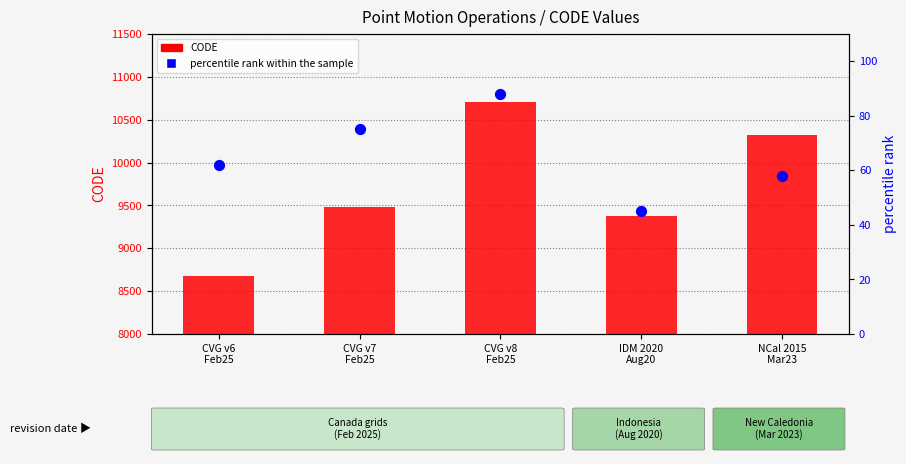

Which series contains the highest Y value?

CODE